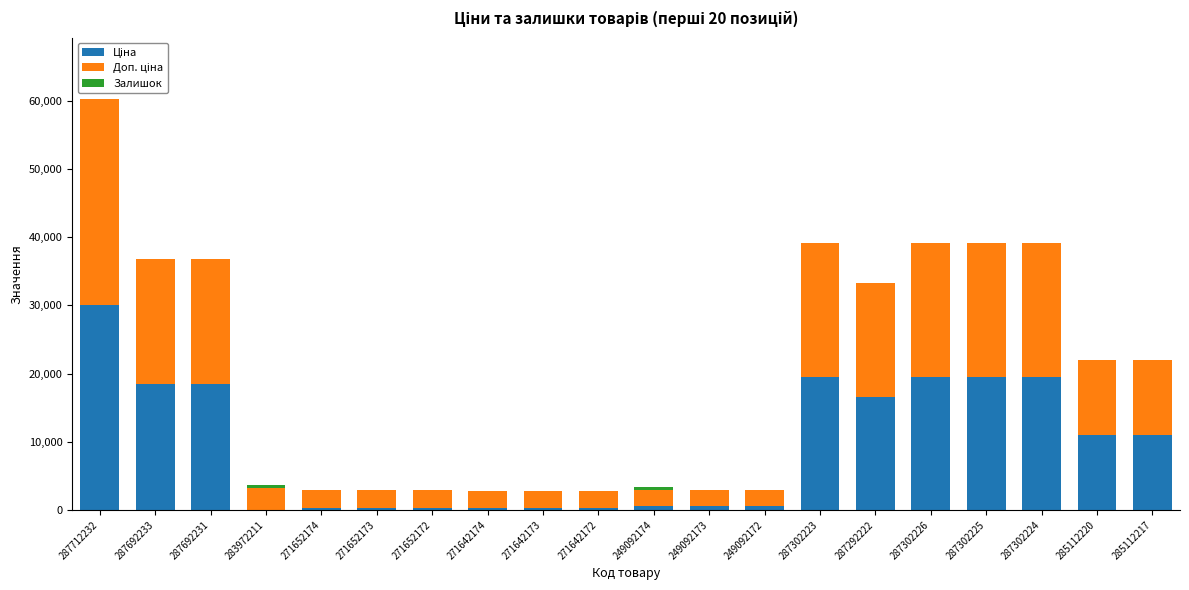

At which category is the sum across all series the highest?

287712232